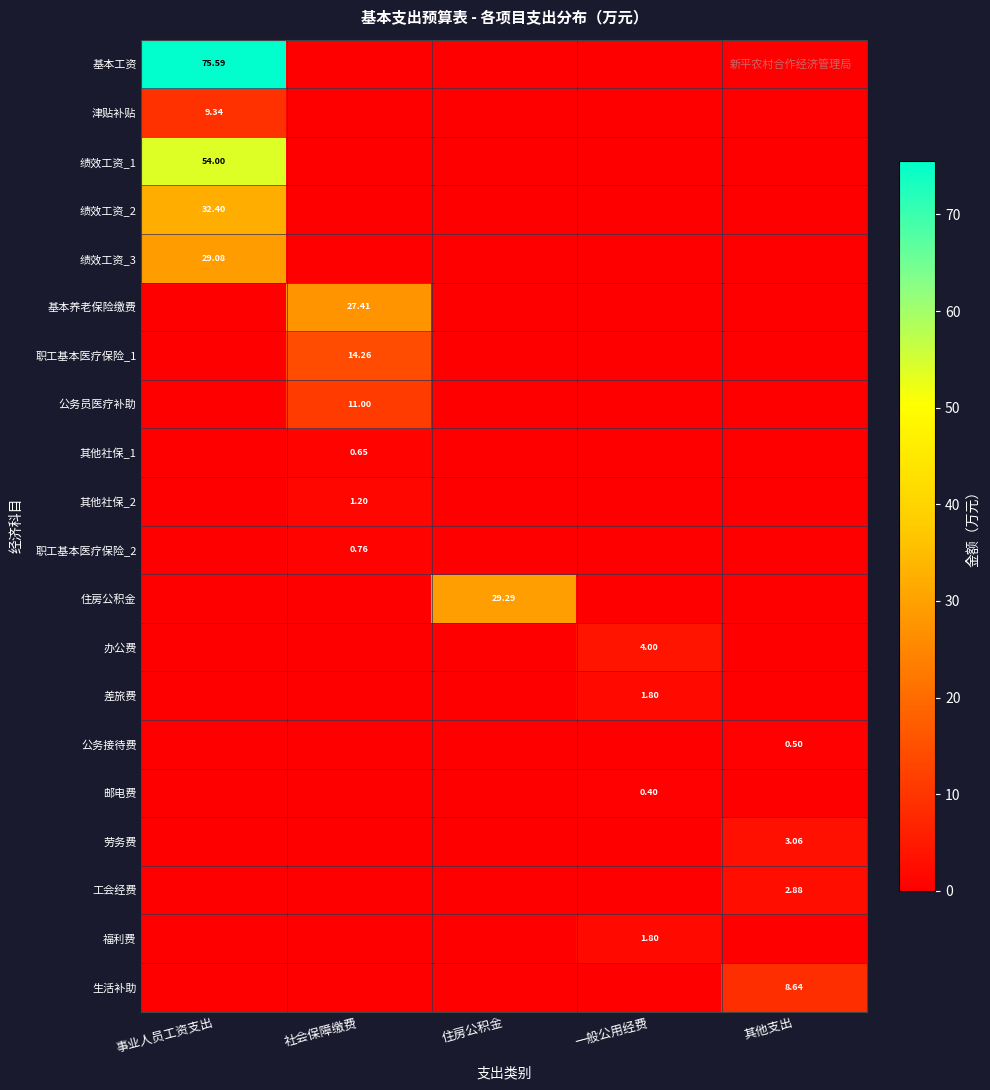

How many values in 绩效工资_2 are above zero?

1